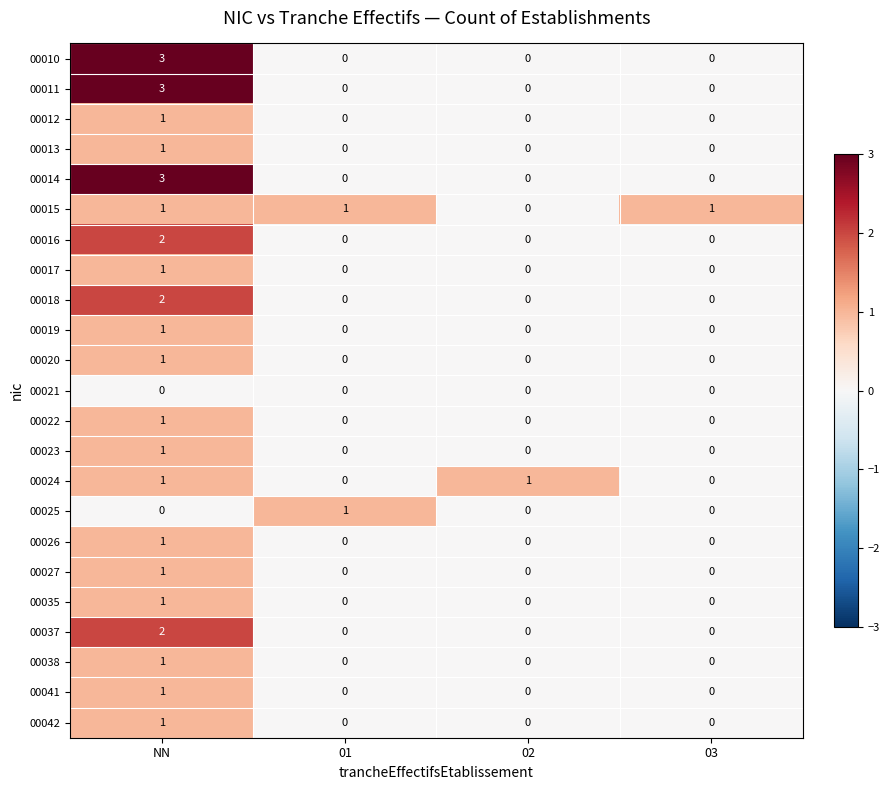

At how many categories does at least one series exceed 0?

4